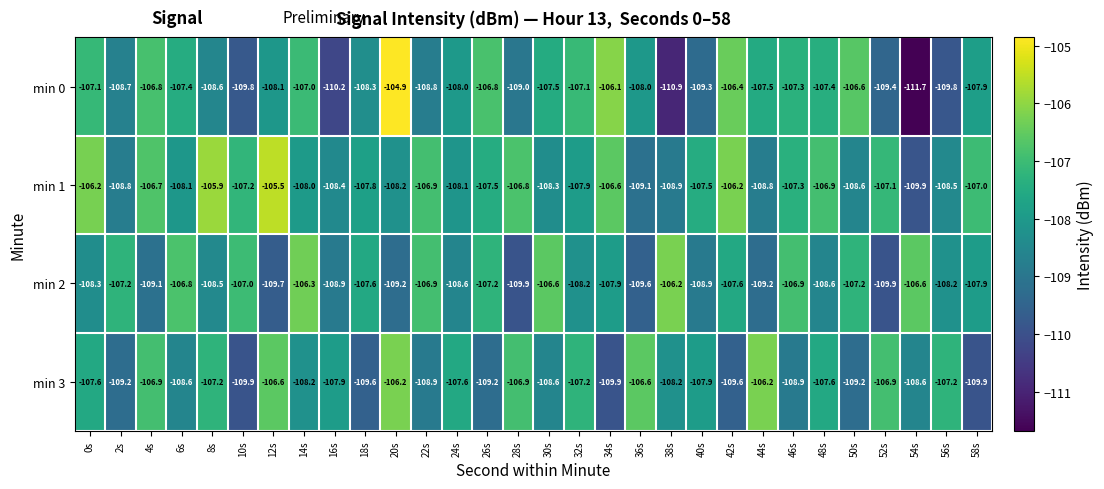

What is the sum of all min 1 values?

-3228.7